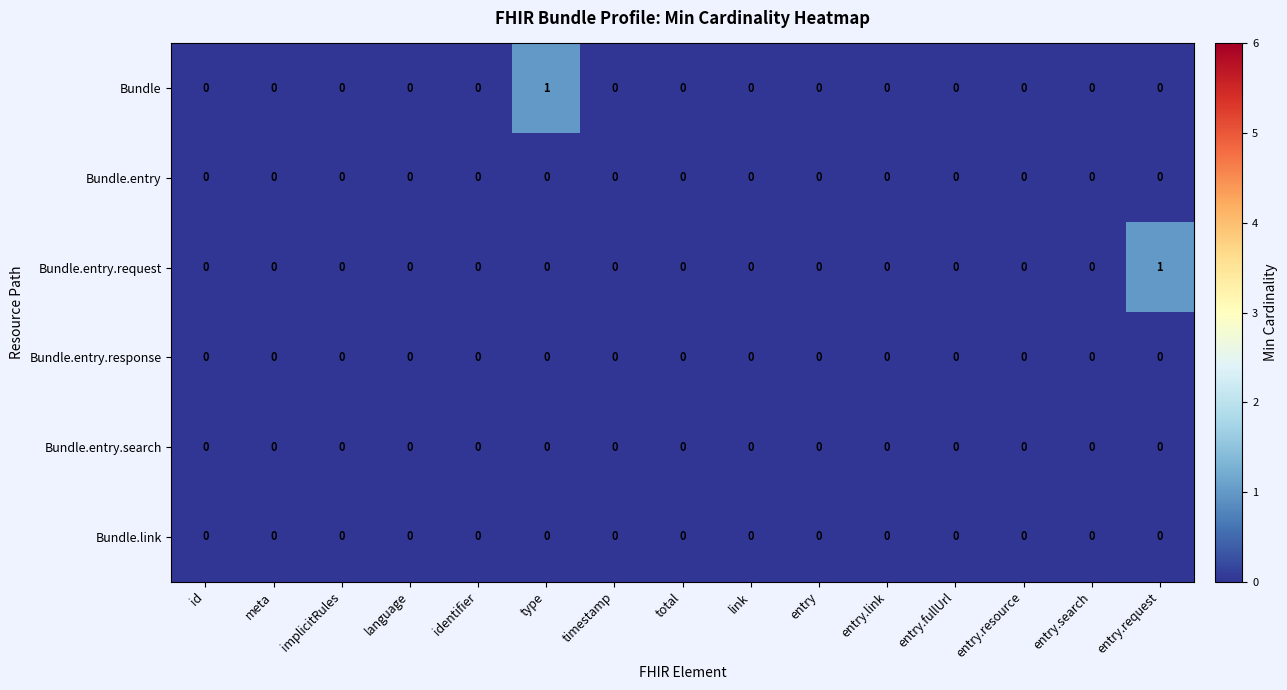

The value of Bundle.entry.request at entry.resource is 0. True or false?

True